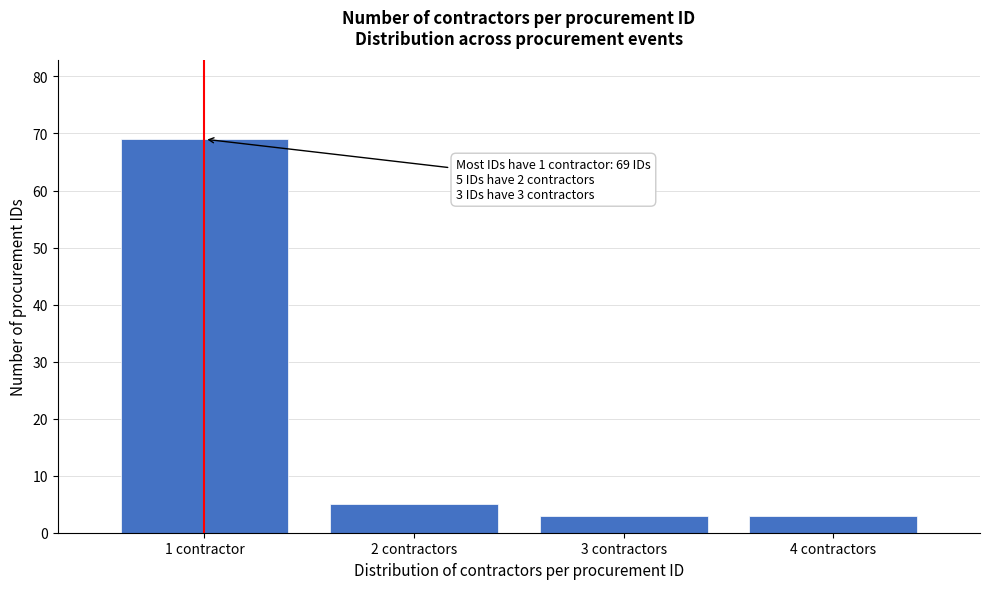

Reading right to left, transcribe all the data shown in this chart.

3	3	5	69